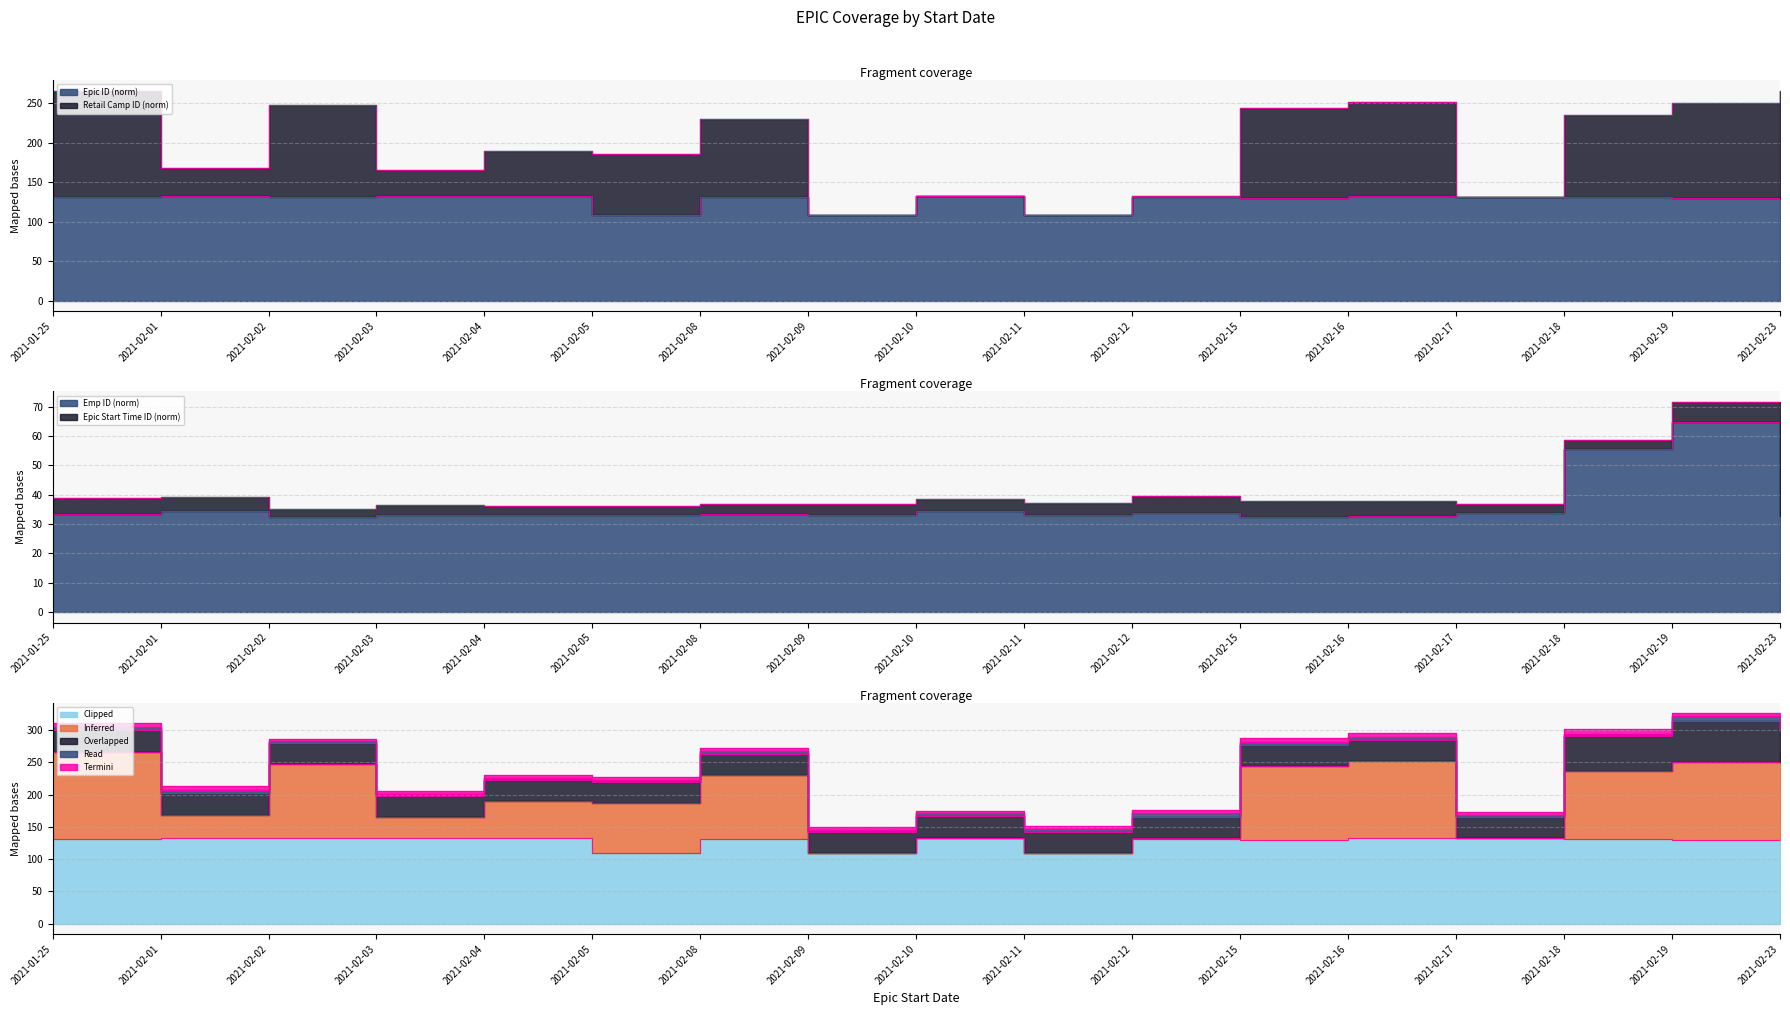

At which label is Emp ID closest to 48?

2021-02-18